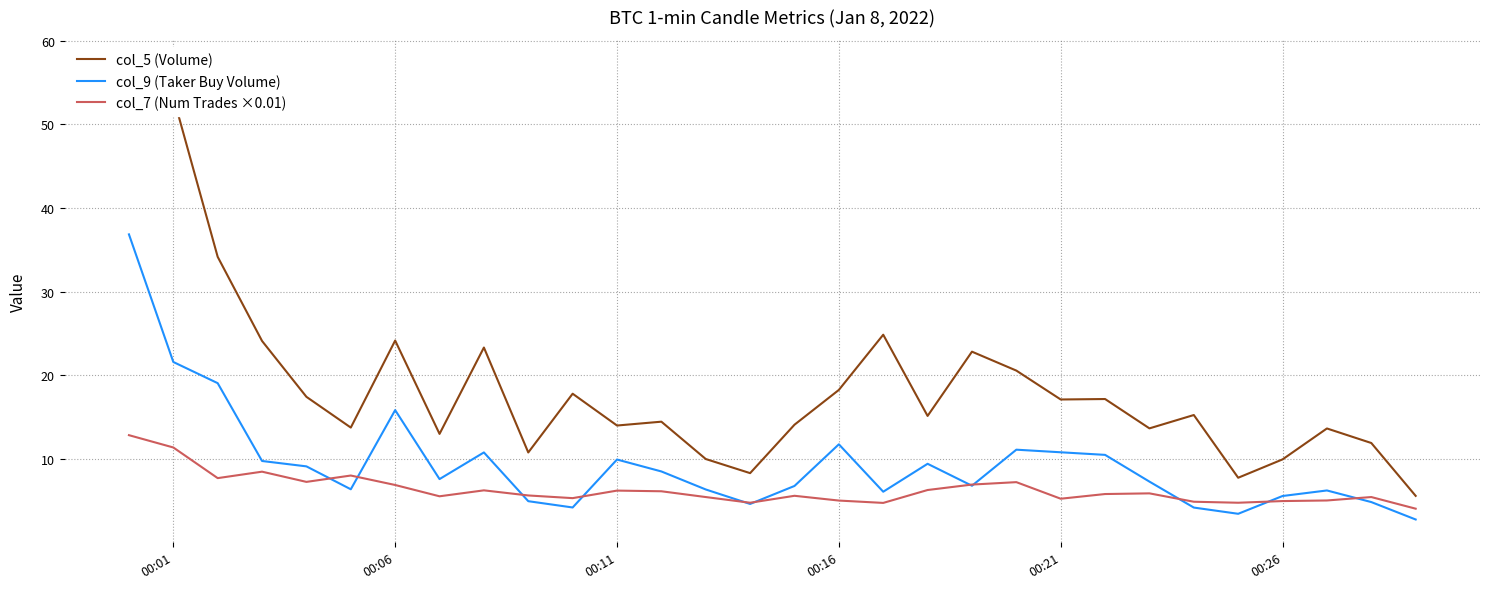

What is the maximum value for col_7 (Num Trades ×0.01)?

12.9